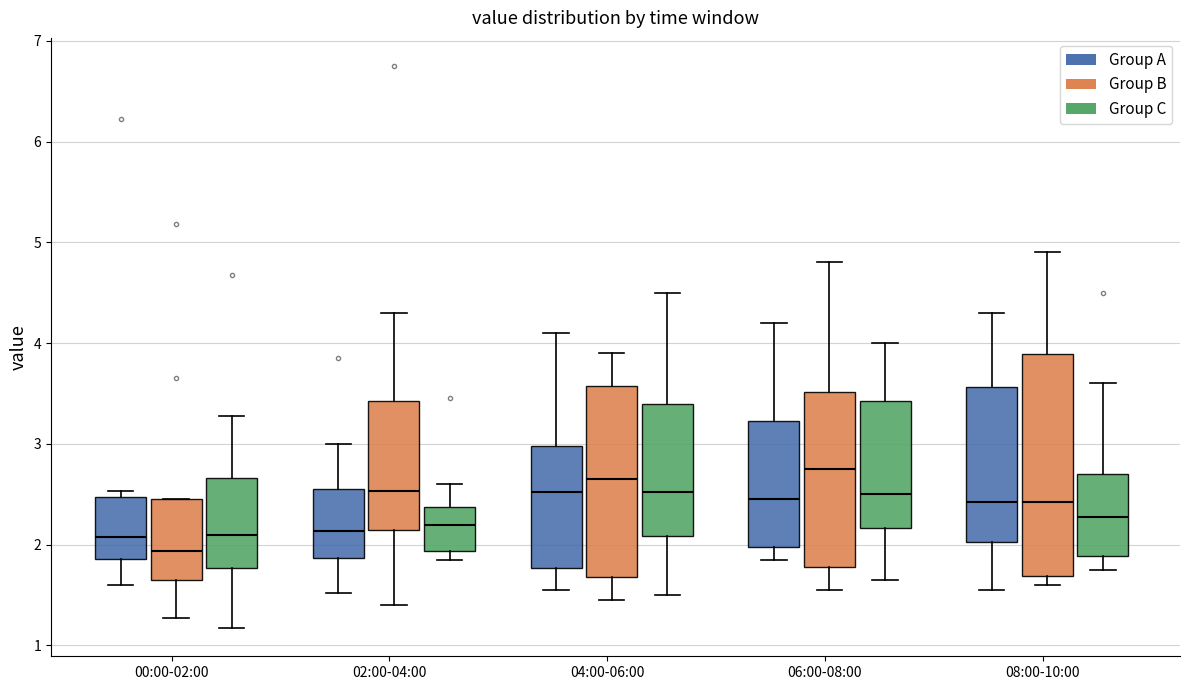

Which box has the highest median line?

06:00-08:00 (Group B)